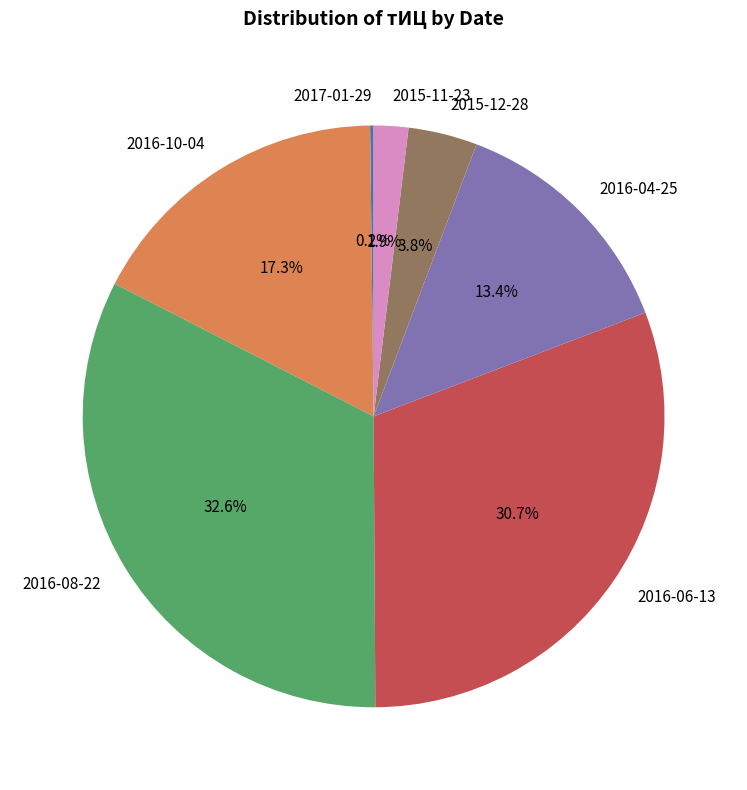

What percentage is the 2016-08-22 slice, to the nearest percent?

33%